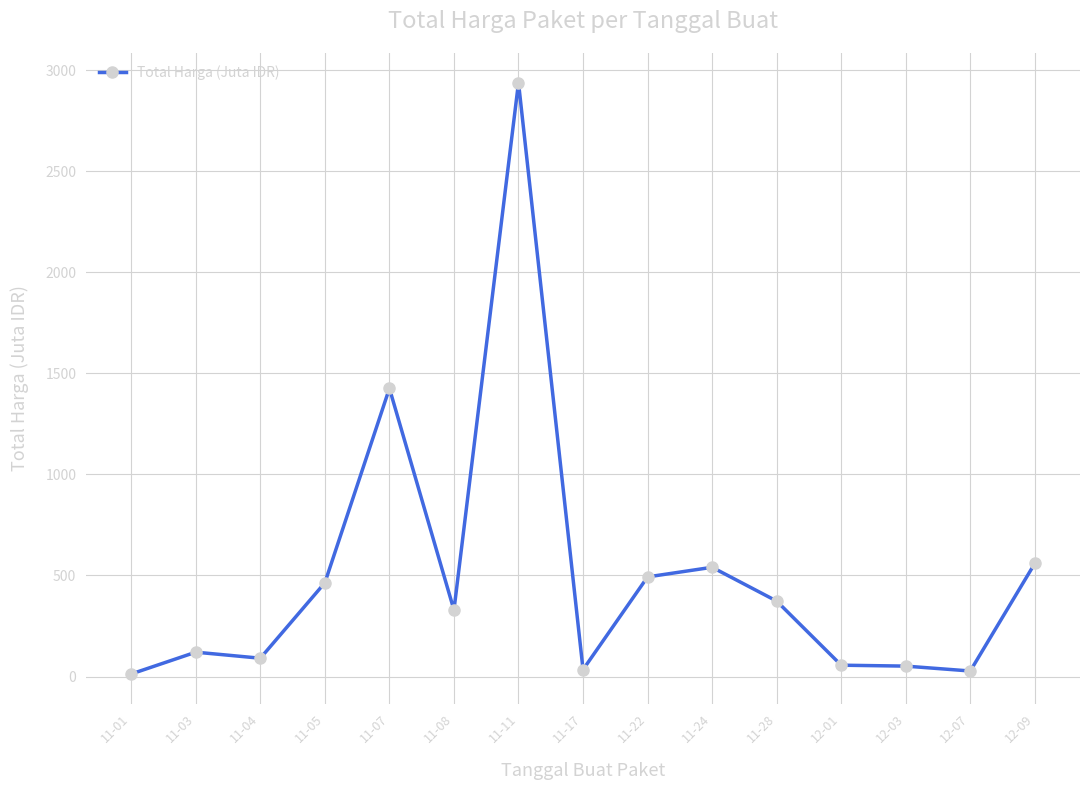

The chart shows a value of 2454.6 at 11-07. True or false?

False